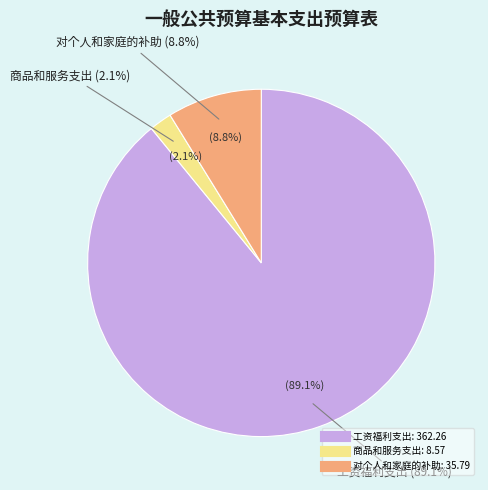

What portion of the pie excludes 工资福利支出?

10.9%